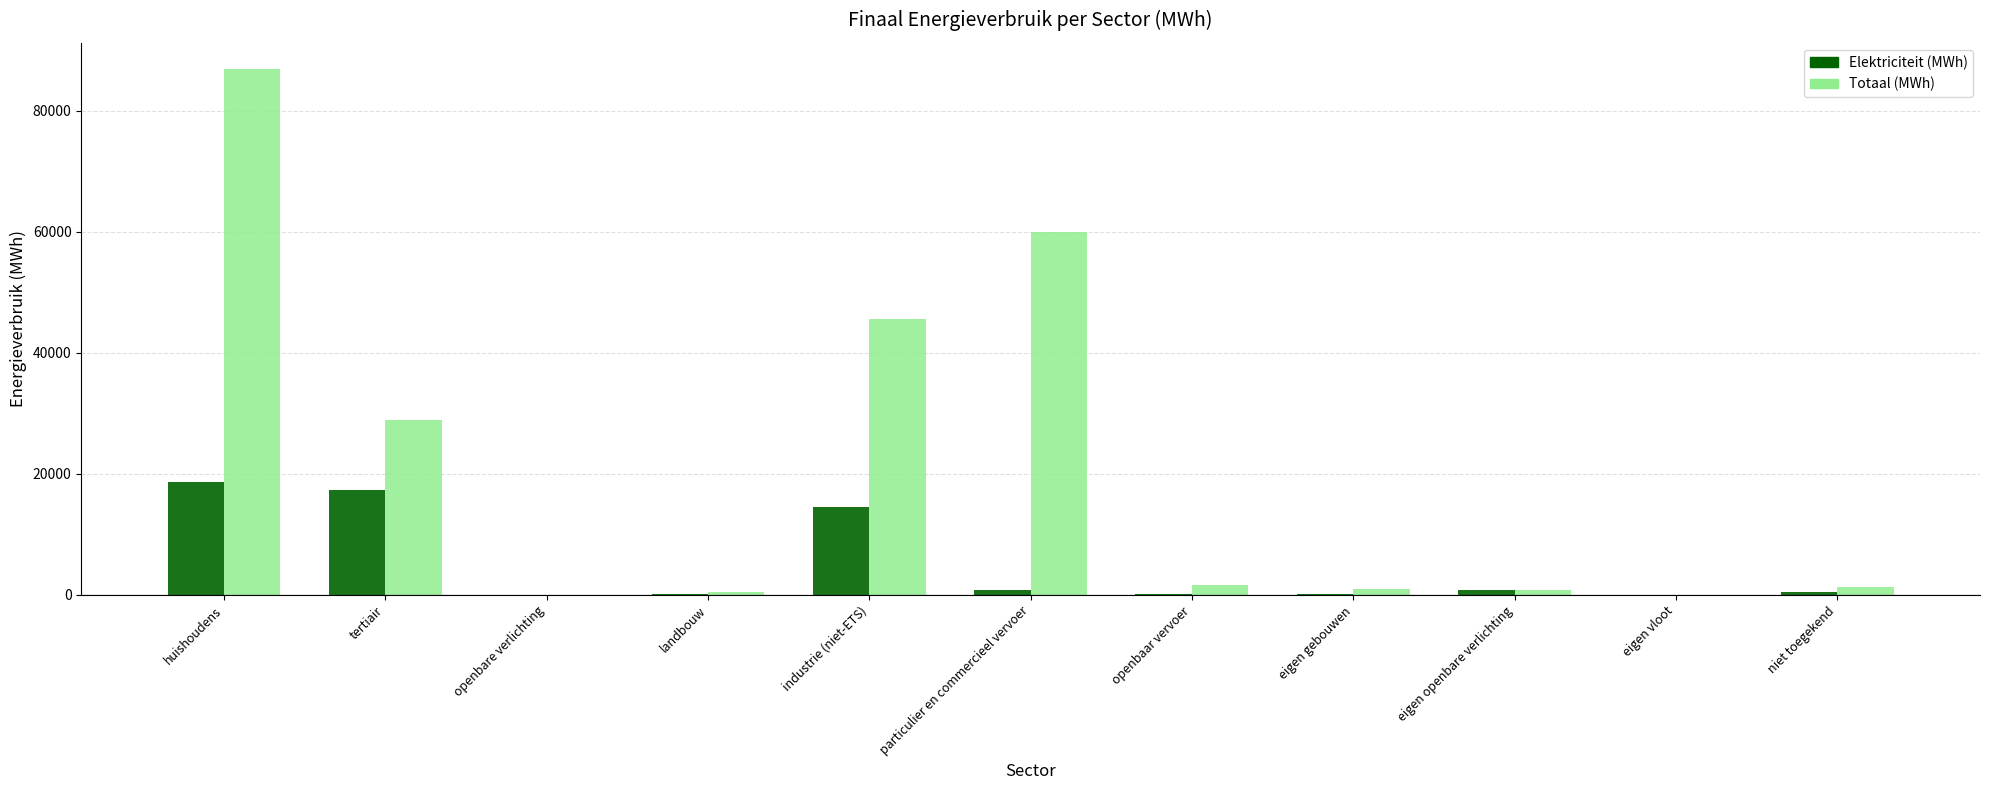

The value of Totaal (MWh) at industrie (niet-ETS) is 29288.2. True or false?

False